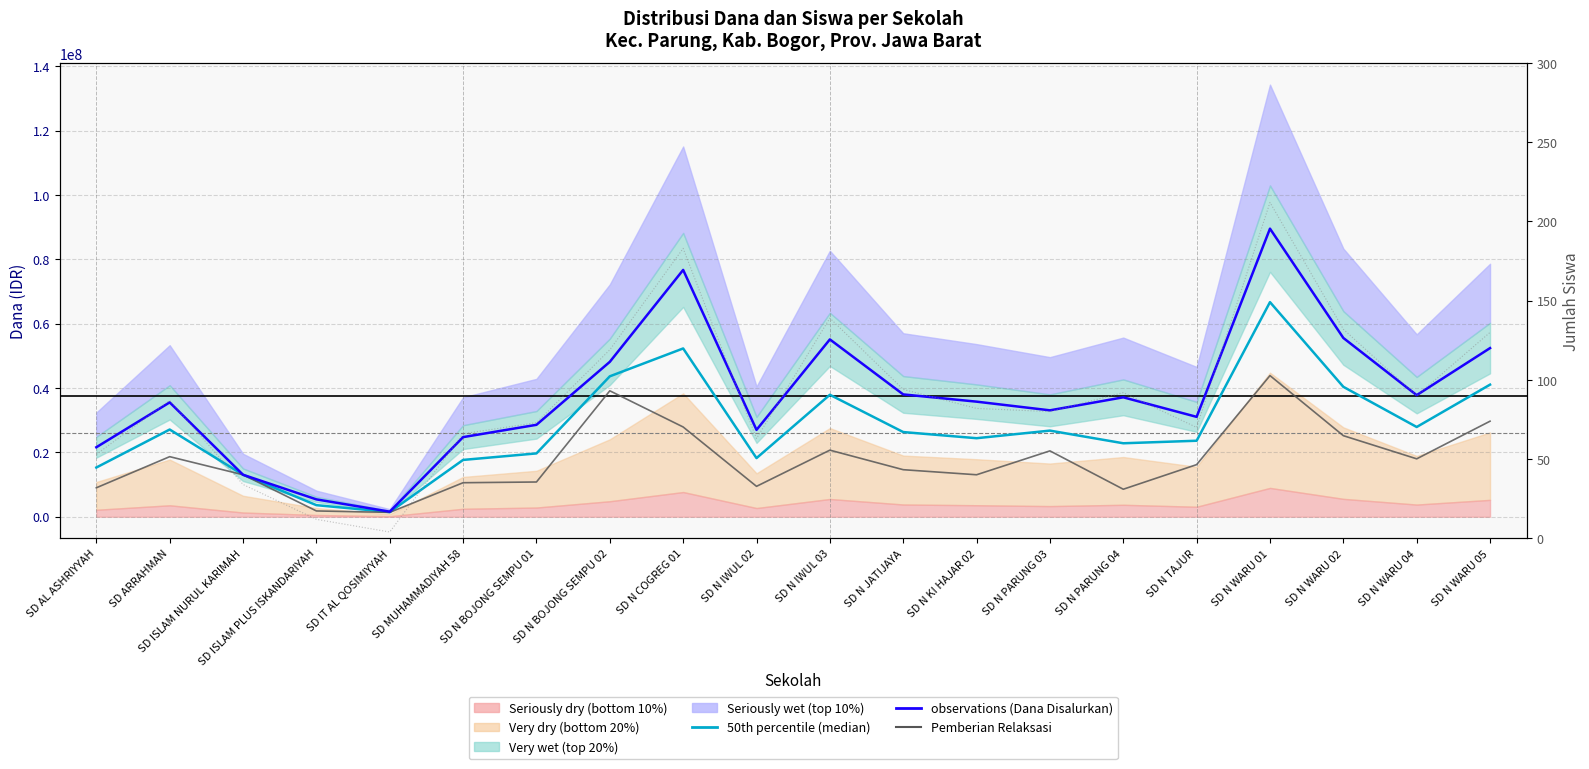

What is the greatest value displayed?

89550000